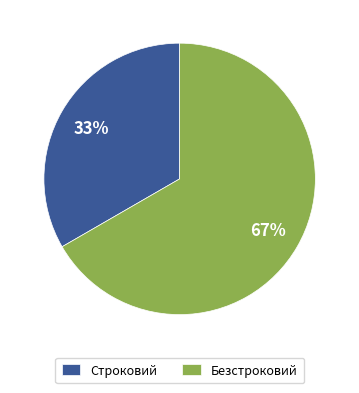

Between Строковий and Безстроковий, which is larger?

Безстроковий